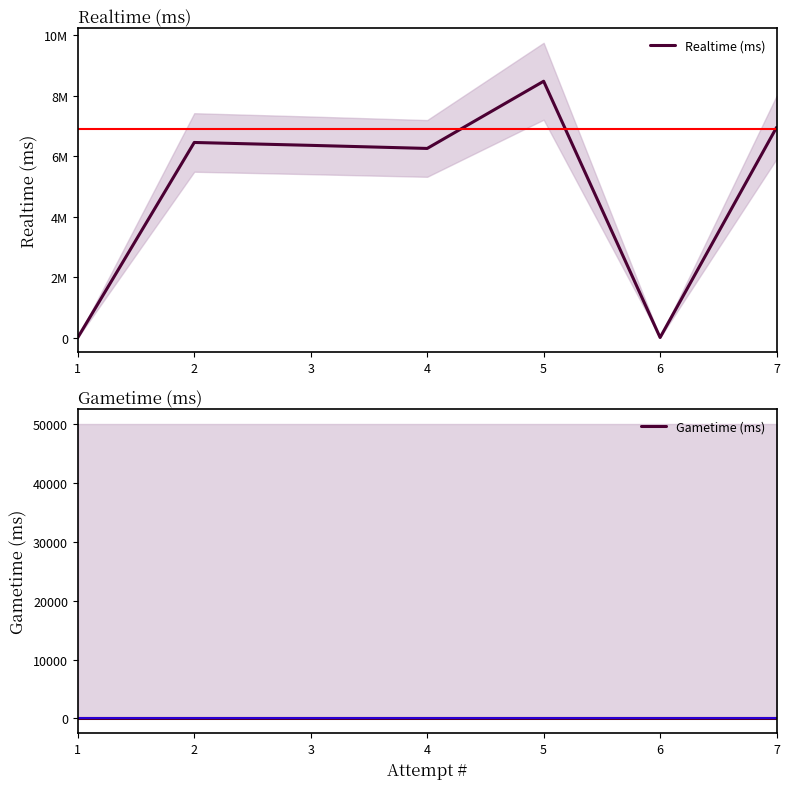

At which label is Realtime (ms) closest to 4238639?

4